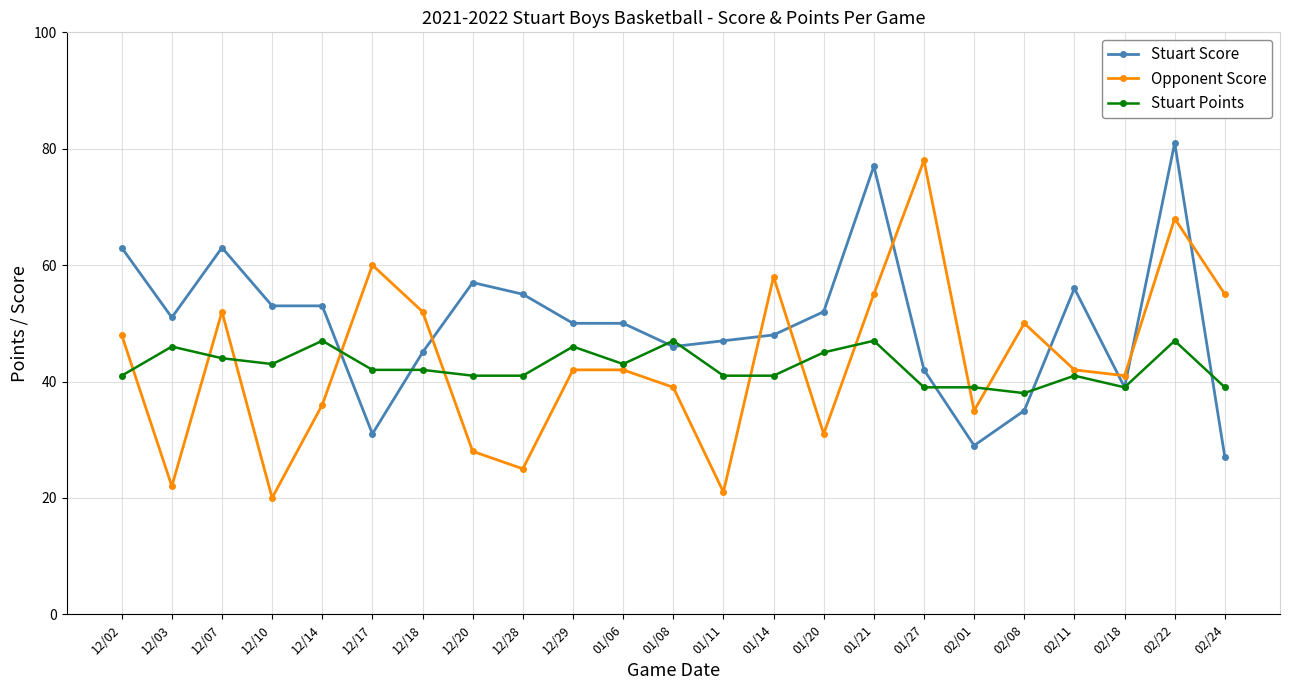

True or false: Opponent Score has a value of 65 at 12/02.

False